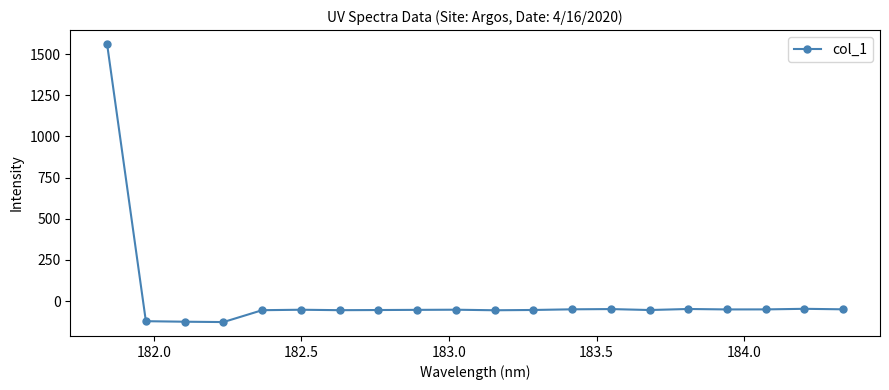

Is this an area chart (filled region under the line)?

No